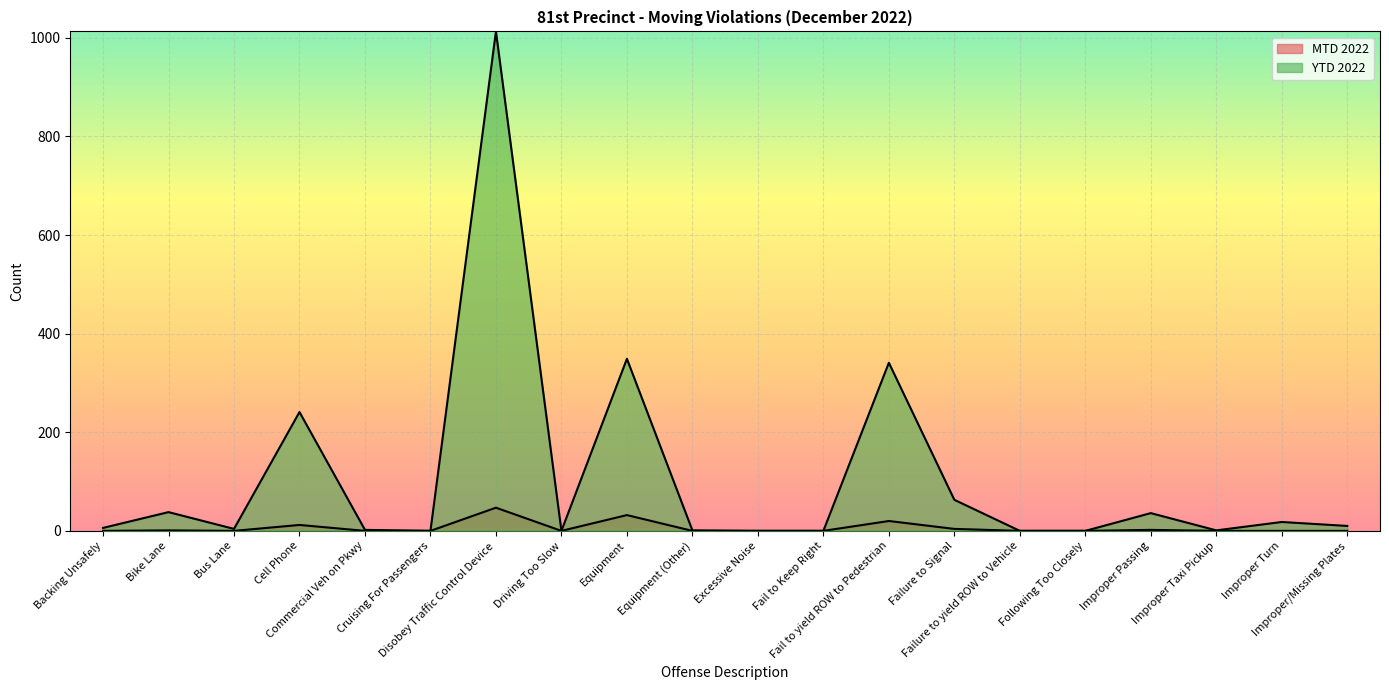

What are all the series names shown in the legend?

MTD 2022, YTD 2022